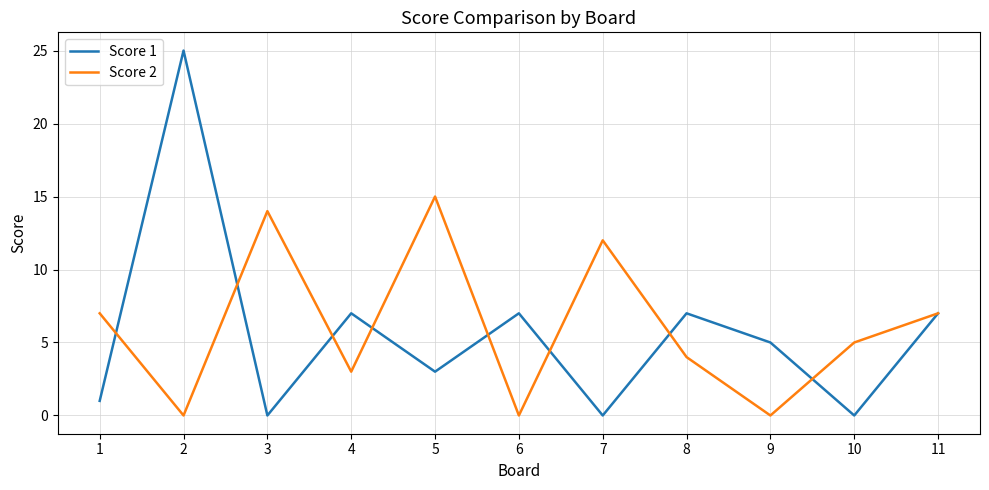

Between which two adjacent categories do Score 1 and Score 2 first intersect?

1 and 2